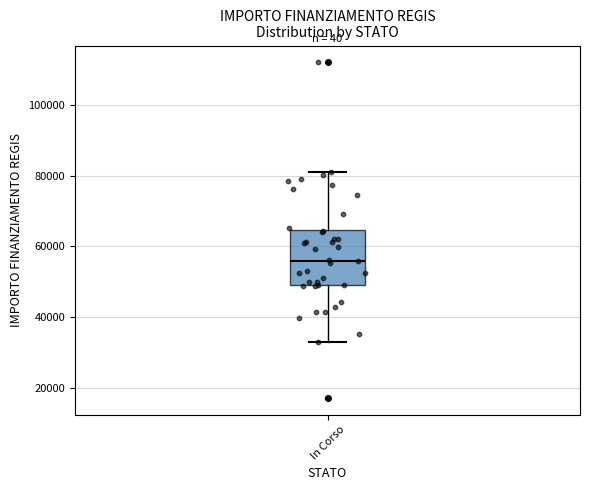

Transcribe this box plot: give where the median line is, the range the box spans, and where the two whiskers end, as read against the y-axis. The values are not printed on the chart, so give them approximately, as read against the axis.

median 56000, box 50000 to 64000, whiskers 32000 to 80000